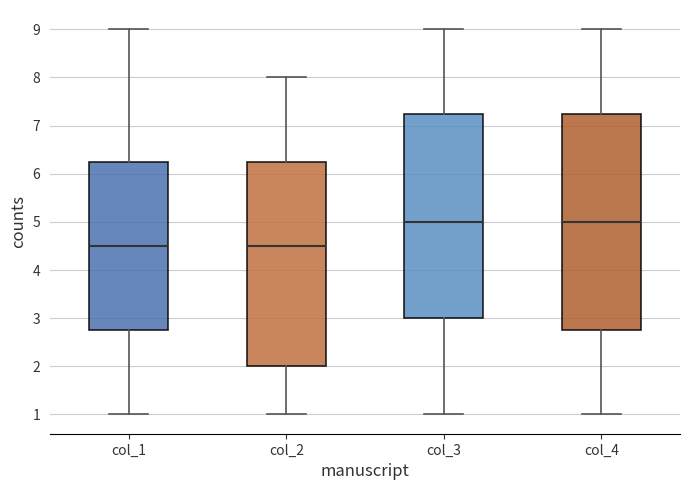

Reading left to right, read every box against the y-axis: the position of its median line, the range the box covers, and the ends of its whiskers. The values are not printed on the chart, so give them approximately, as read against the axis.

col_1: median 4.5, box 2.8 to 6.3, whiskers 1.0 to 9.0
col_2: median 4.5, box 2.0 to 6.3, whiskers 1.0 to 8.0
col_3: median 5.0, box 3.0 to 7.3, whiskers 1.0 to 9.0
col_4: median 5.0, box 2.8 to 7.3, whiskers 1.0 to 9.0